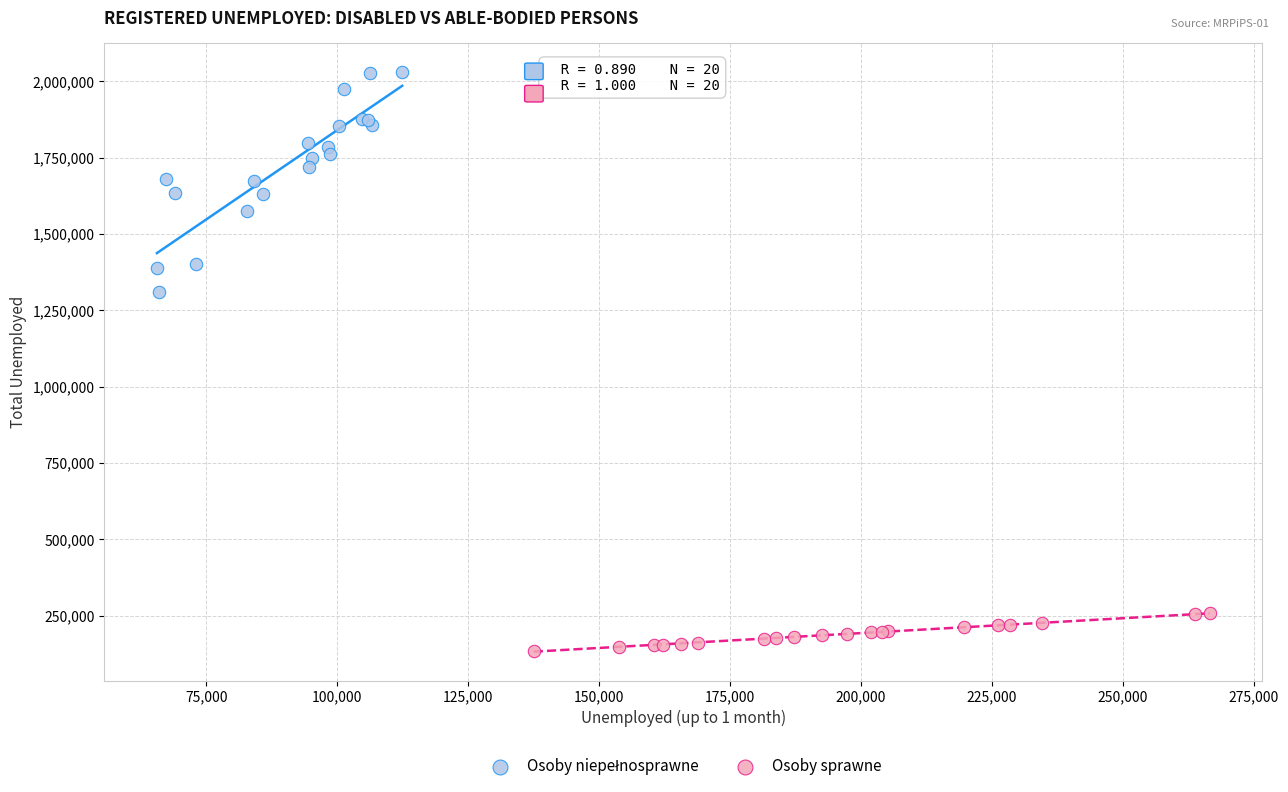

Which series contains the lowest Y value?

Osoby sprawne